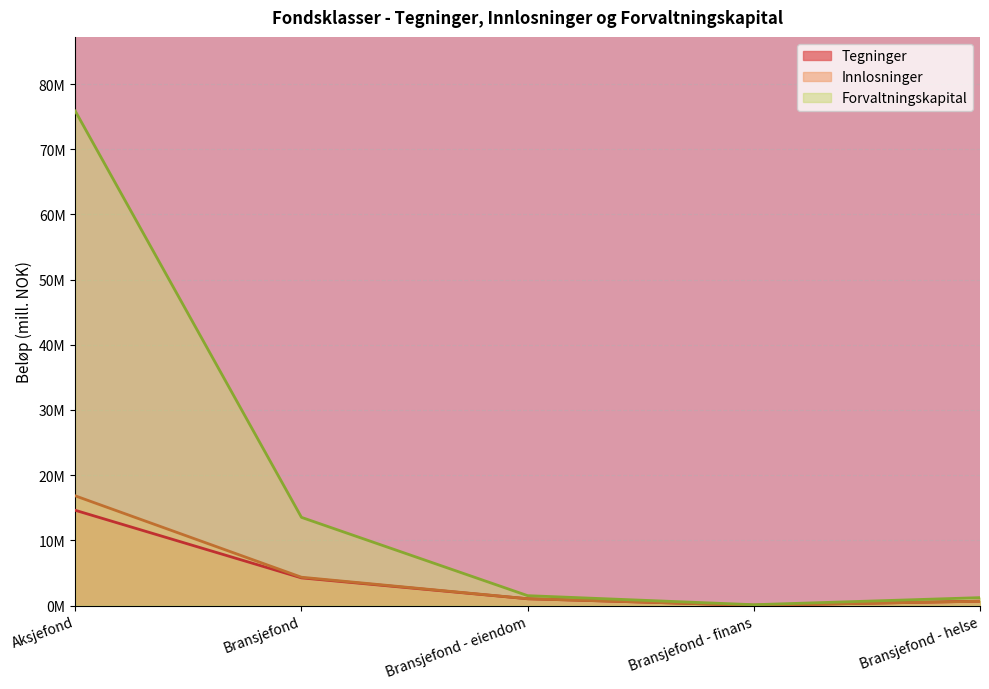

What is the greatest value displayed?

75.9